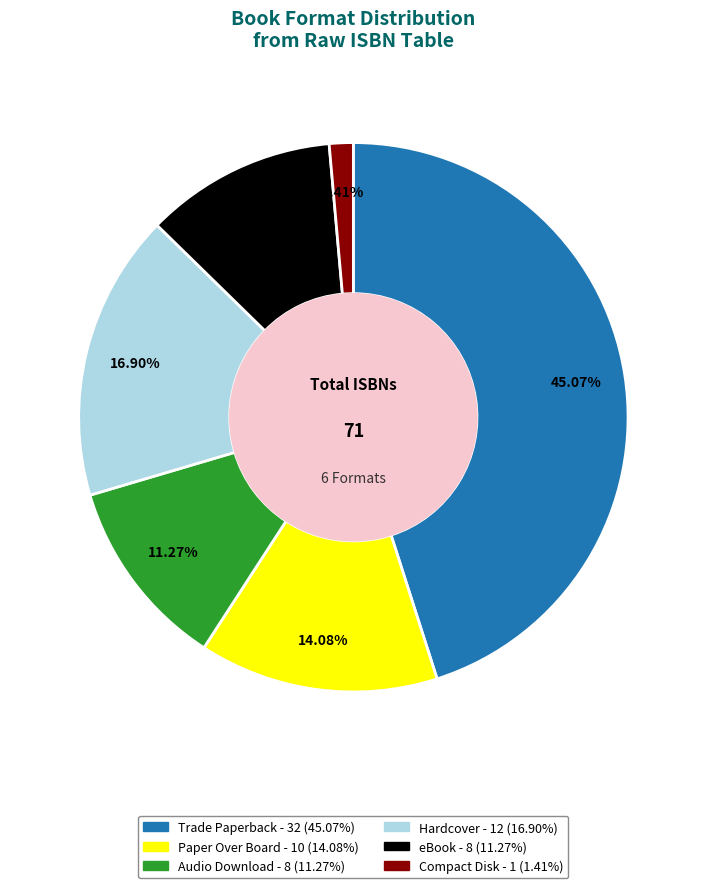

What is the total percentage of Compact Disk and eBook?

12.7%